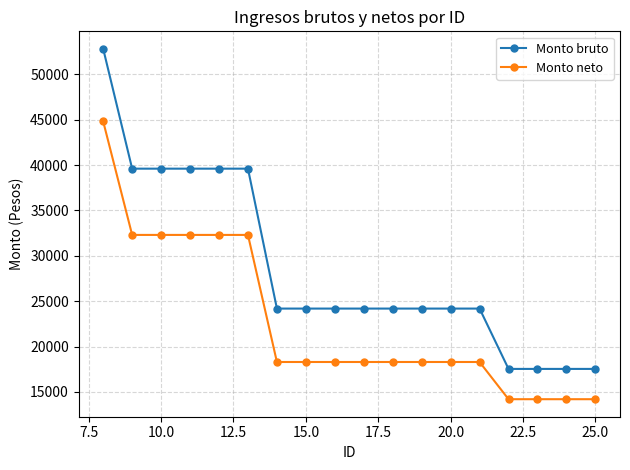

At how many categories does at least one series exceed 48238?

1